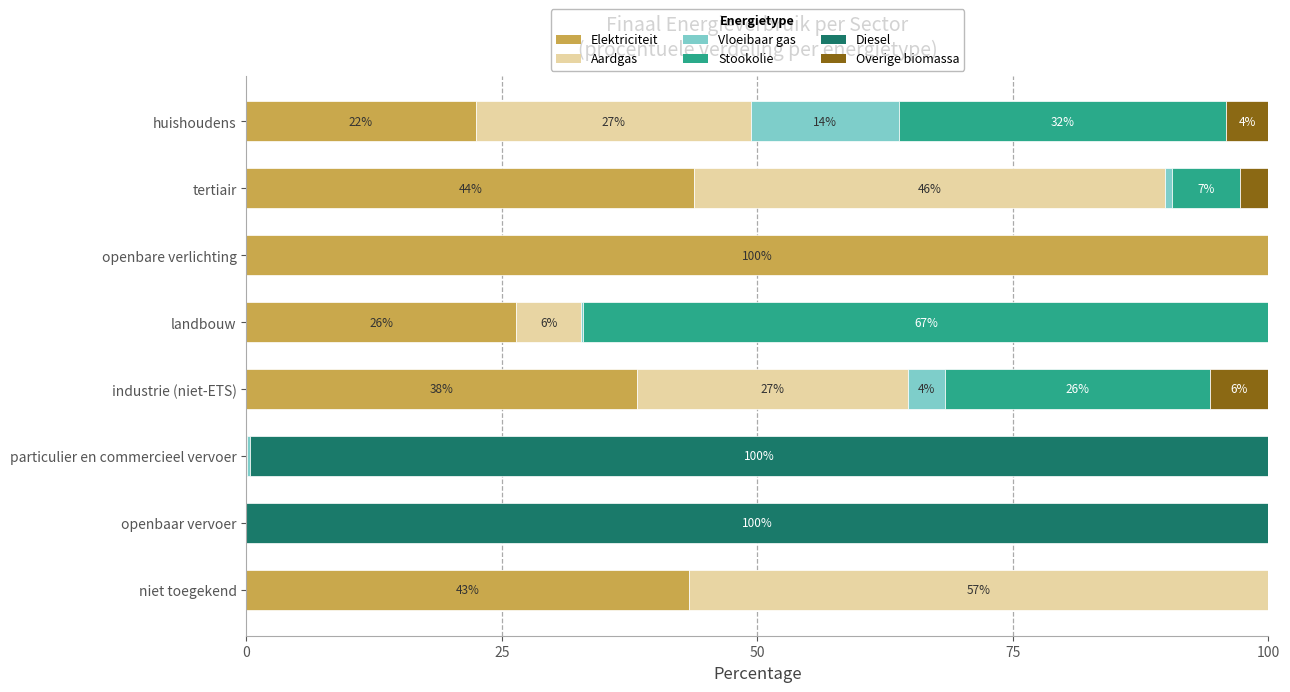

What is the maximum value for Elektriciteit?

100.0